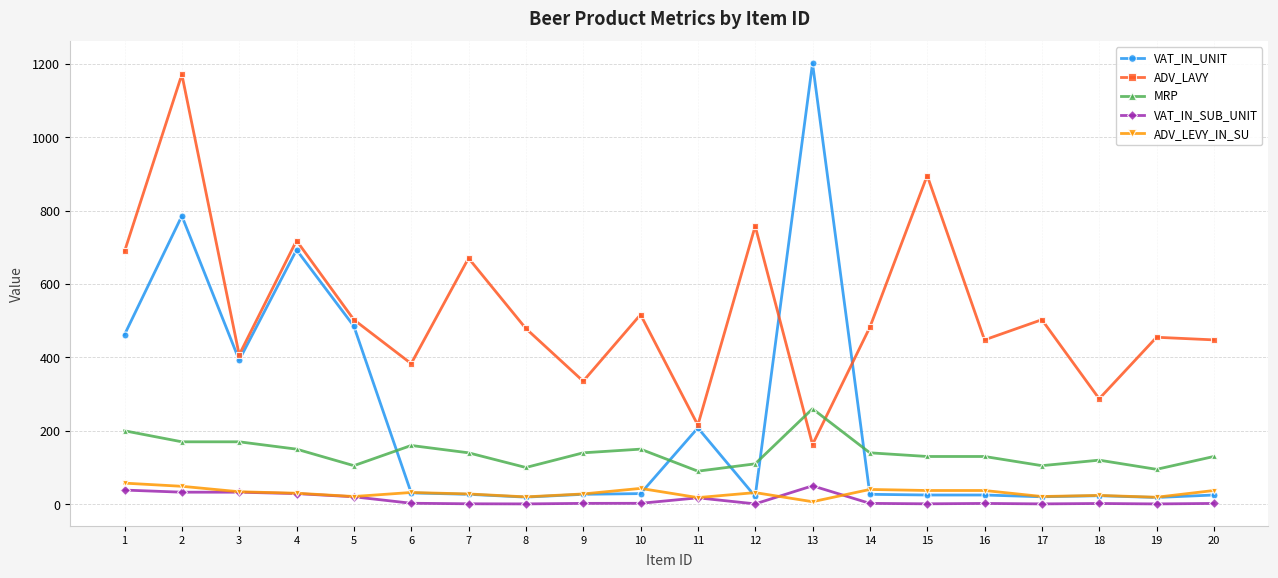

What is the greatest value displayed?

1201.2